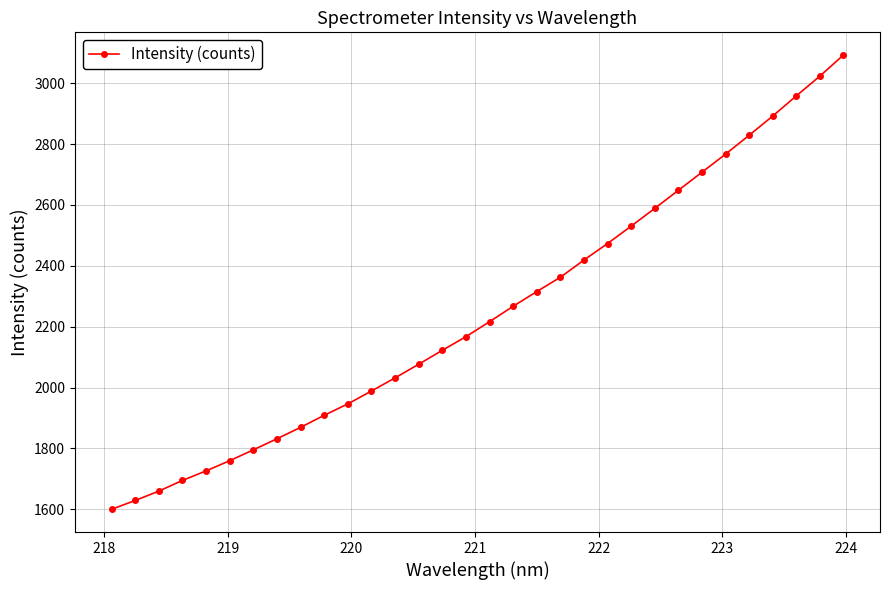

What is the value of the 29th point from the left?

2892.0